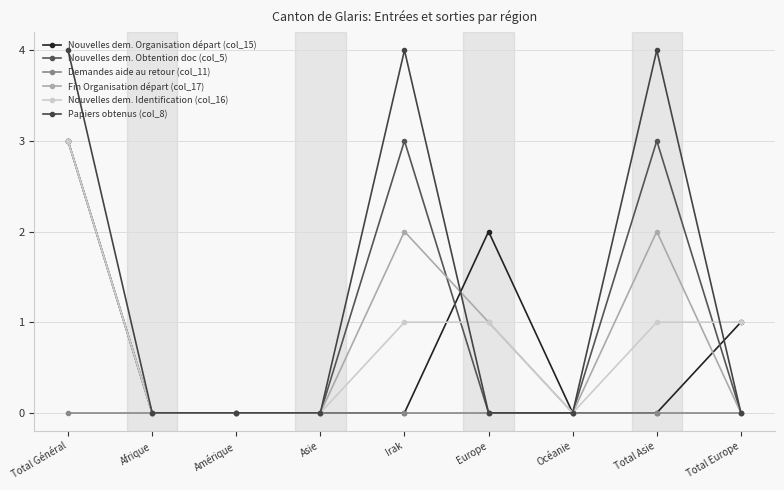

What are all the series names shown in the legend?

Nouvelles dem. Organisation départ (col_15), Nouvelles dem. Obtention doc (col_5), Demandes aide au retour (col_11), Fin Organisation départ (col_17), Nouvelles dem. Identification (col_16), Papiers obtenus (col_8)